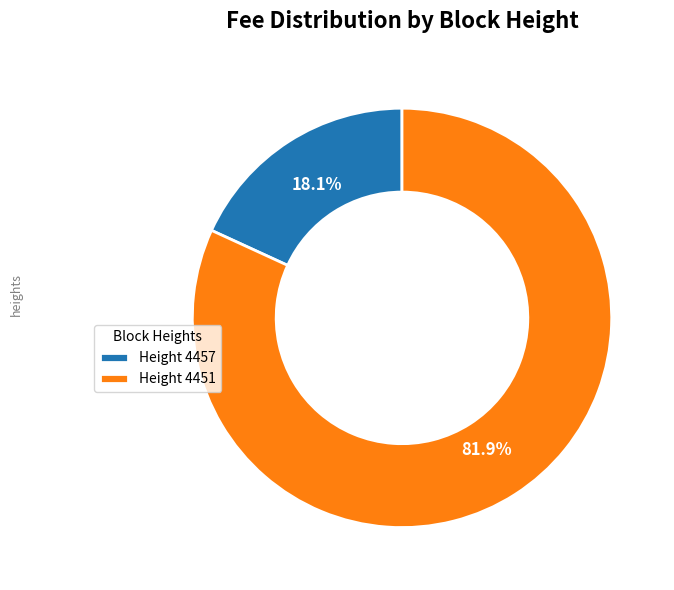

What is the largest slice in the pie chart?

Height 4451